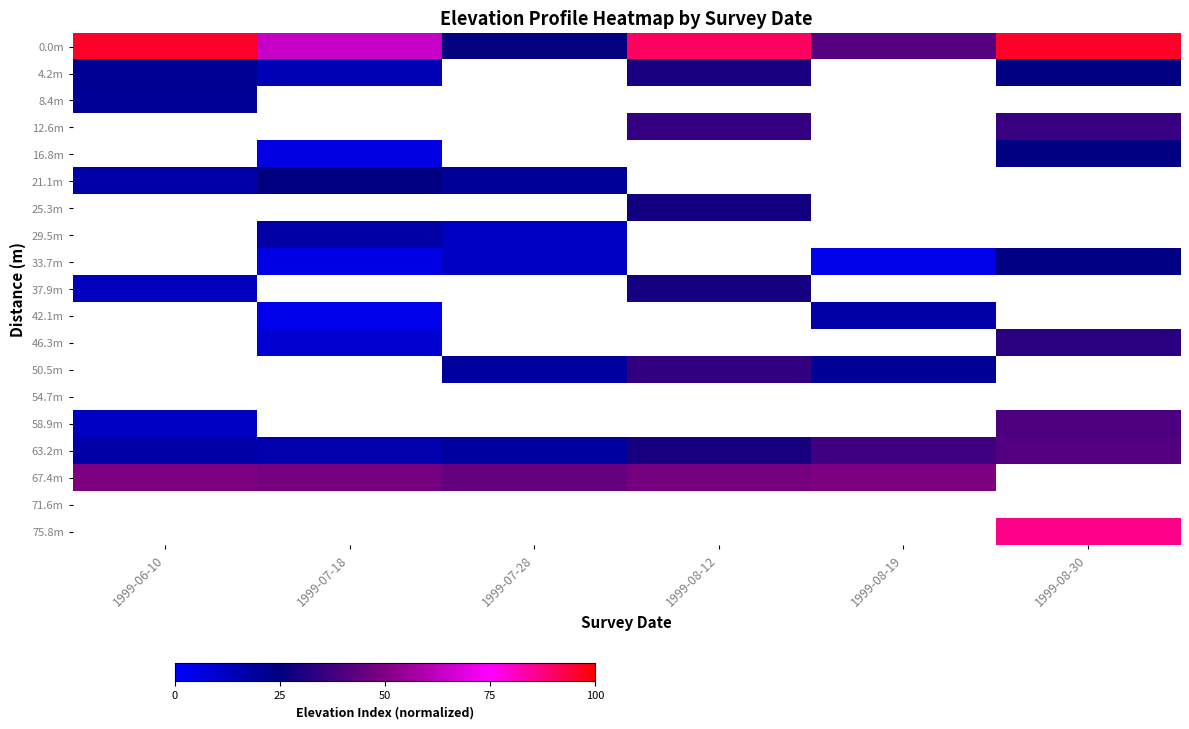

Between 1999-08-30 and 1999-07-18, which is larger?

1999-08-30